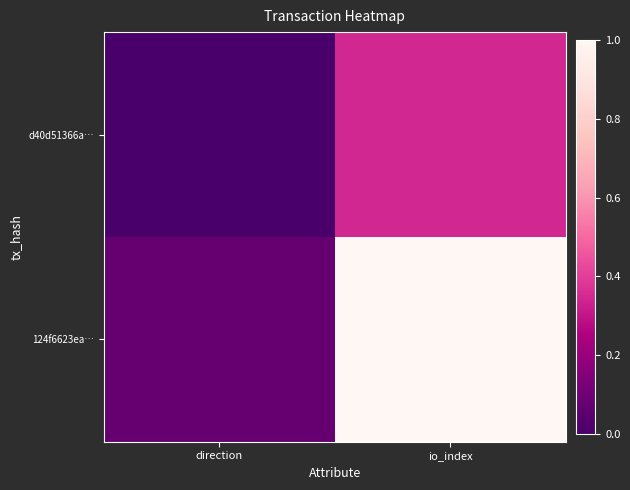

How many data points does each series have?

2